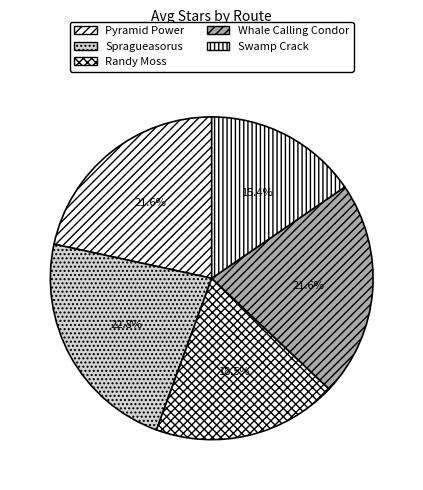

Rank the categories by value from highest to lowest.

Spragueasorus, Pyramid Power, Whale Calling Condor, Randy Moss, Swamp Crack